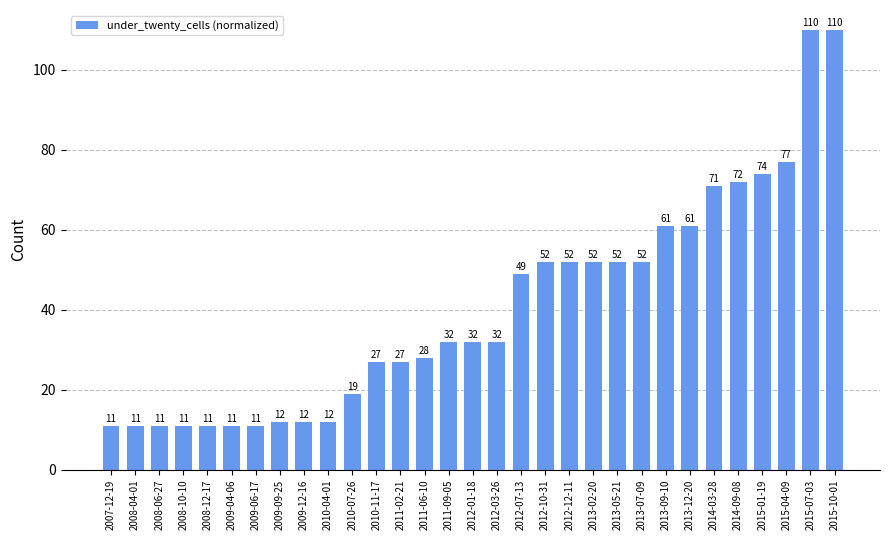

Reading right to left, extract all data points from this chart.

2015-10-01=110	2015-07-03=110	2015-04-09=77	2015-01-19=74	2014-09-08=72	2014-03-28=71	2013-12-20=61	2013-09-10=61	2013-07-09=52	2013-05-21=52	2013-02-20=52	2012-12-11=52	2012-10-31=52	2012-07-13=49	2012-03-26=32	2012-01-18=32	2011-09-05=32	2011-06-10=28	2011-02-21=27	2010-11-17=27	2010-07-26=19	2010-04-01=12	2009-12-16=12	2009-09-25=12	2009-06-17=11	2009-04-06=11	2008-12-17=11	2008-10-10=11	2008-06-27=11	2008-04-01=11	2007-12-19=11